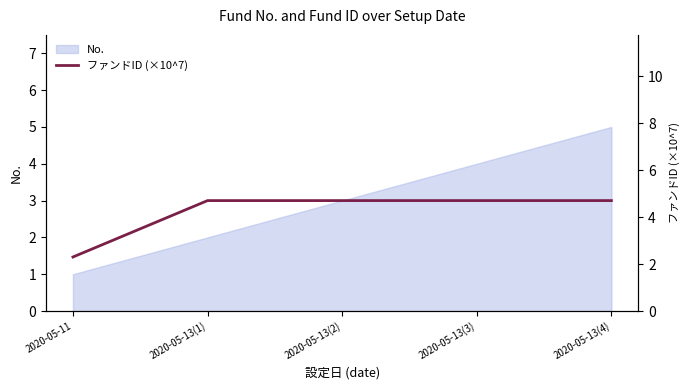

The value at 2020-05-13(1) is 2.9. True or false?

False